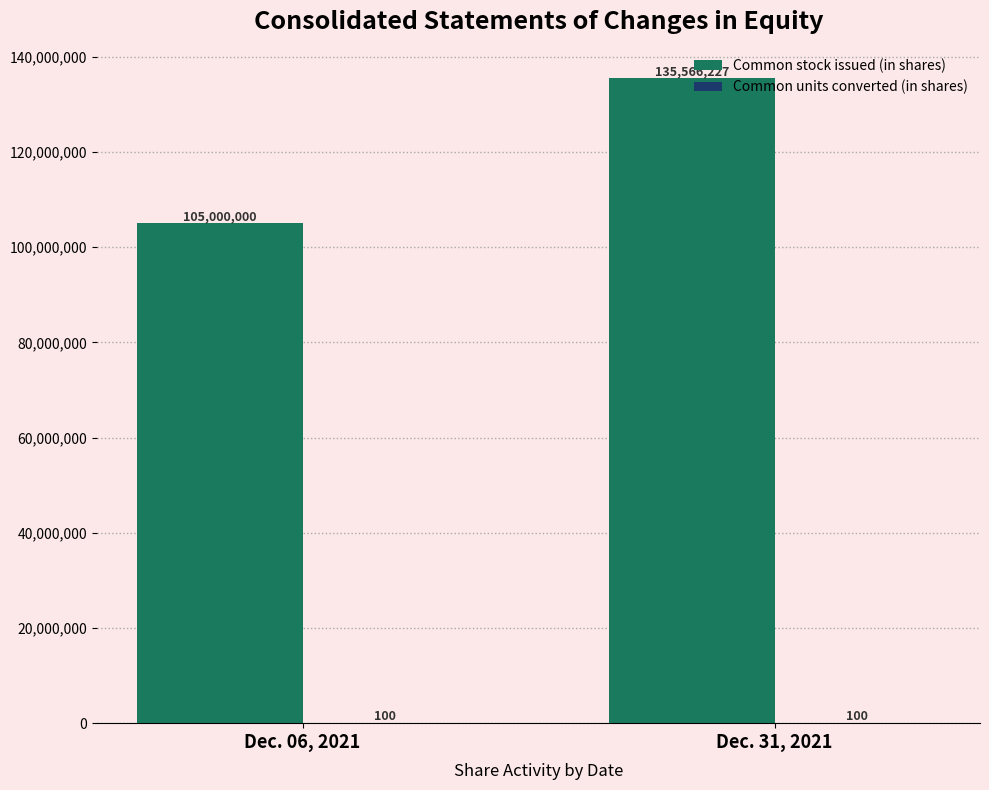

What is the total value across all series at Dec. 31, 2021?

135566327